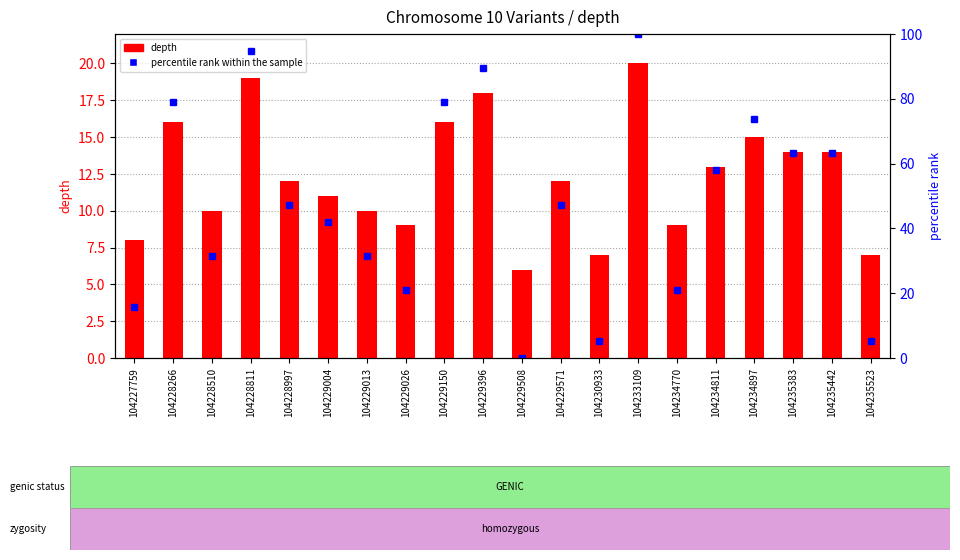

The value of depth at 104234897 is 15.0. True or false?

True